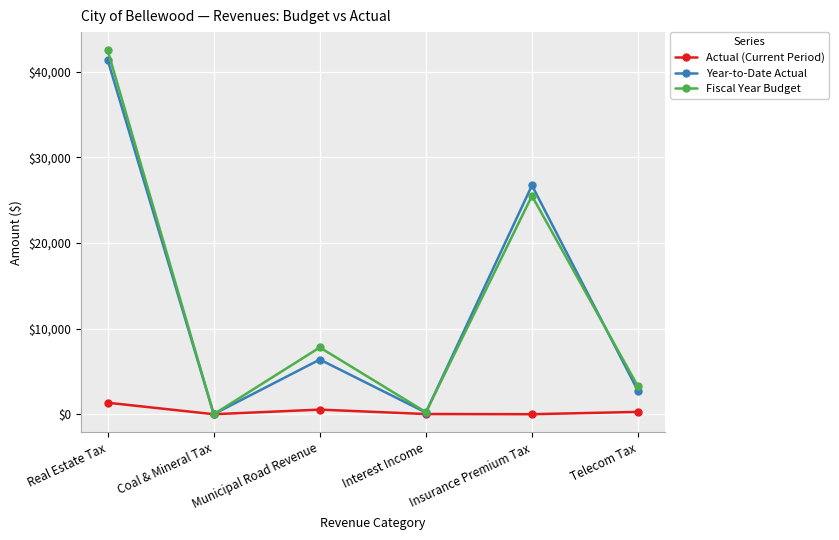

Which label corresponds to the largest value in the chart?

Real Estate Tax